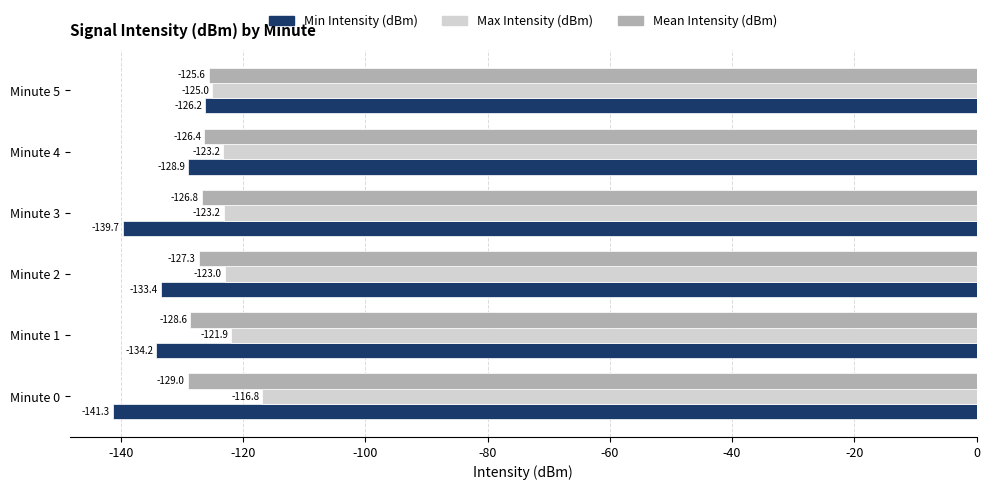

Rank the categories by Mean Intensity (dBm) value from highest to lowest.

Minute 5, Minute 4, Minute 3, Minute 2, Minute 1, Minute 0